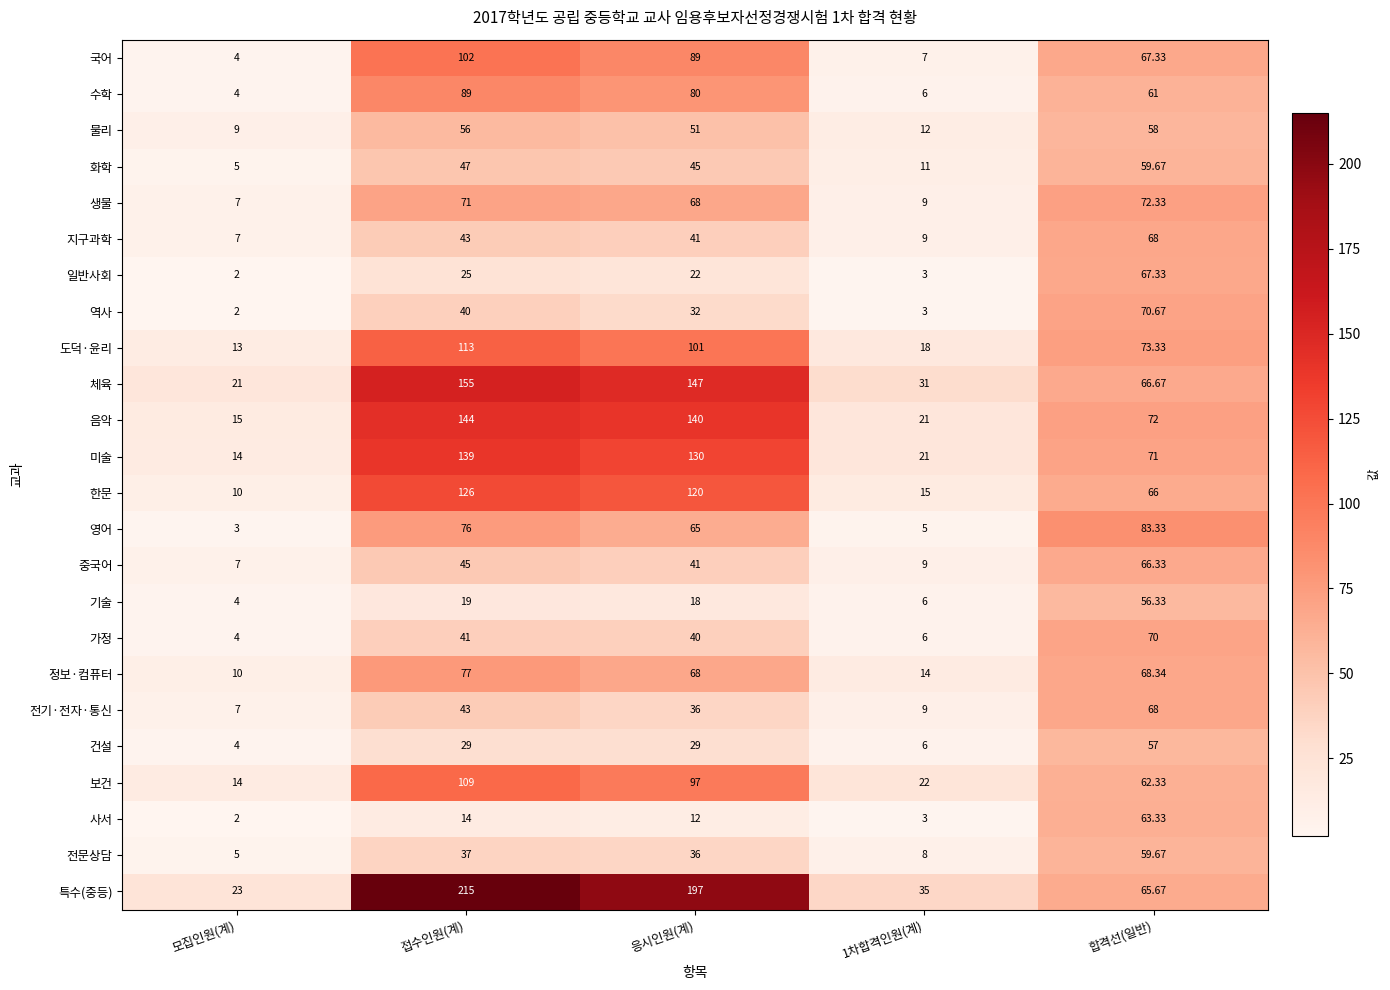

Which category has the lowest value in the 체육 series?

모집인원(계)